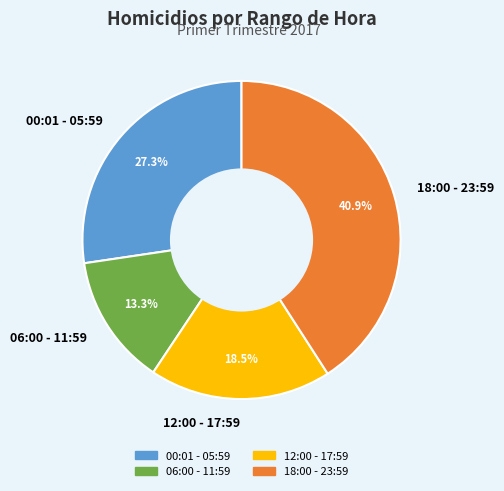

What percentage do 18:00 - 23:59 and 06:00 - 11:59 together represent?

54.2%